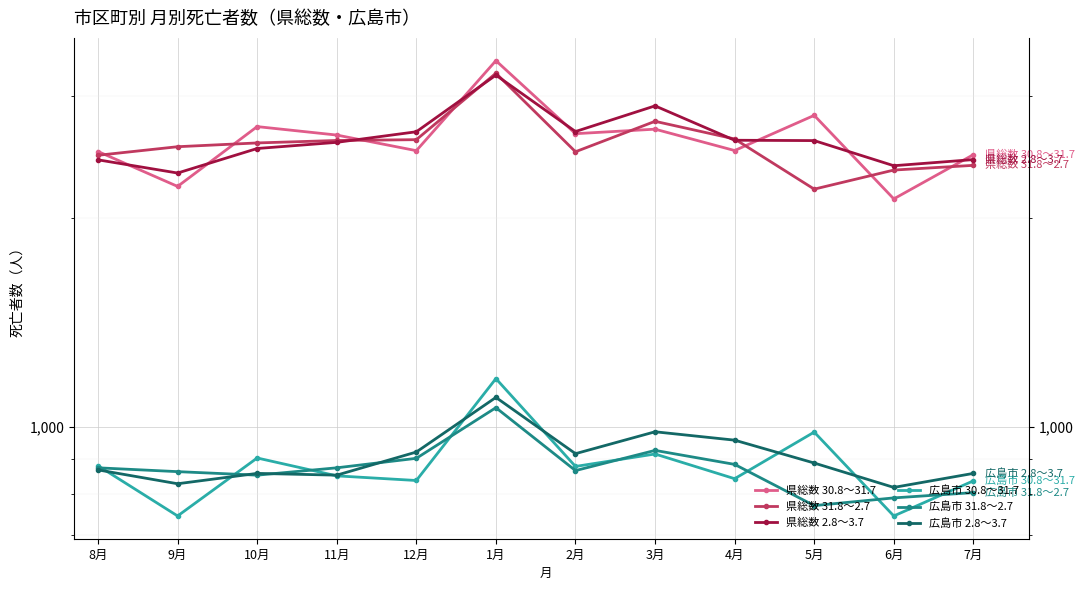

Where is 県総数 2.8～3.7 nearest to the value 2770?

2月